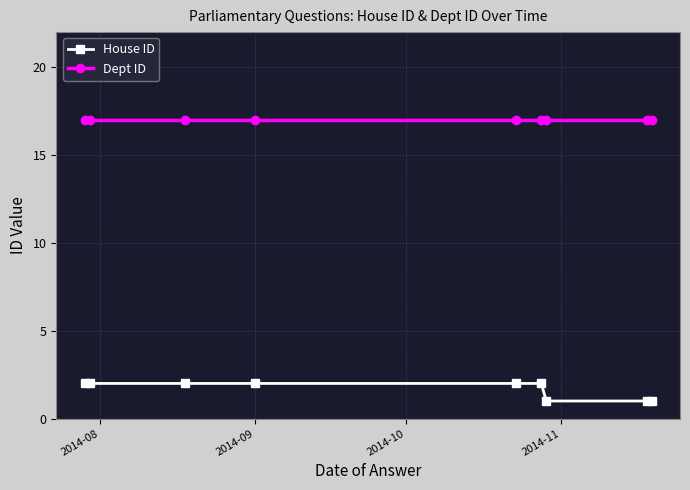

At how many categories does at least one series exceed 15?

9